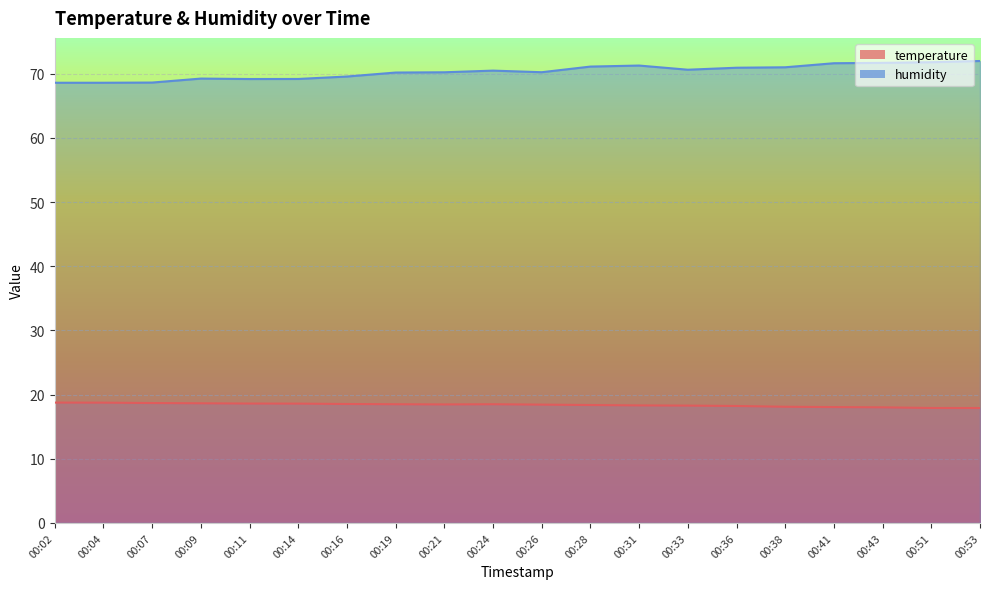

At how many categories does at least one series exceed 40?

20